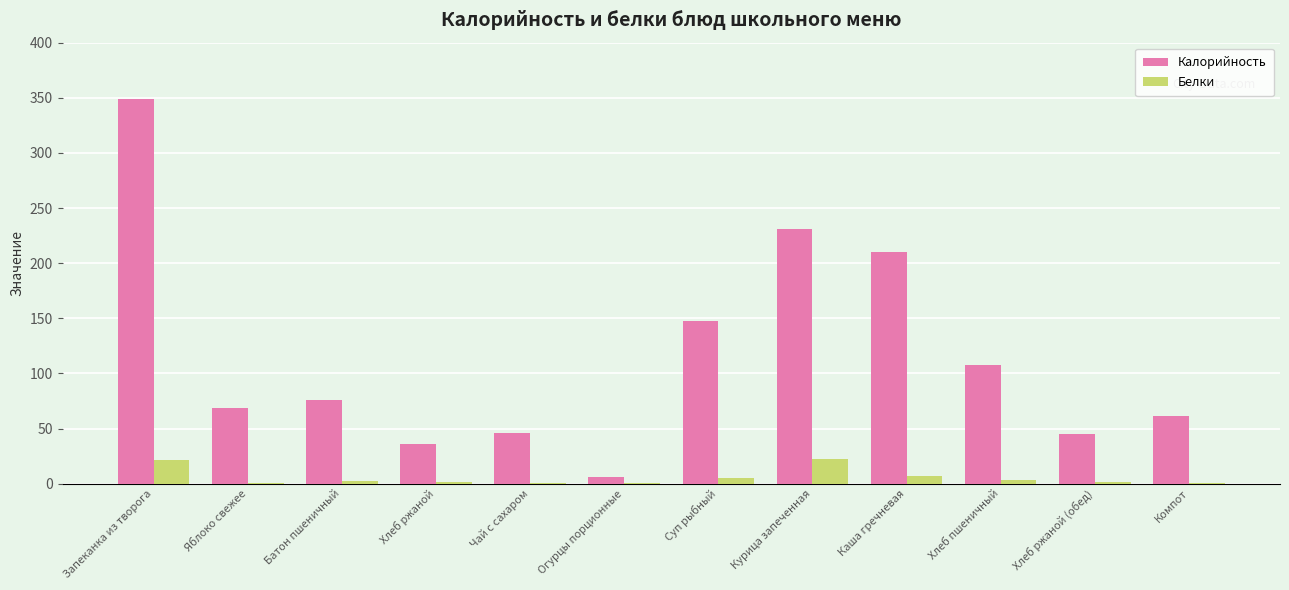

What is the highest value of the Калорийность series?

348.8